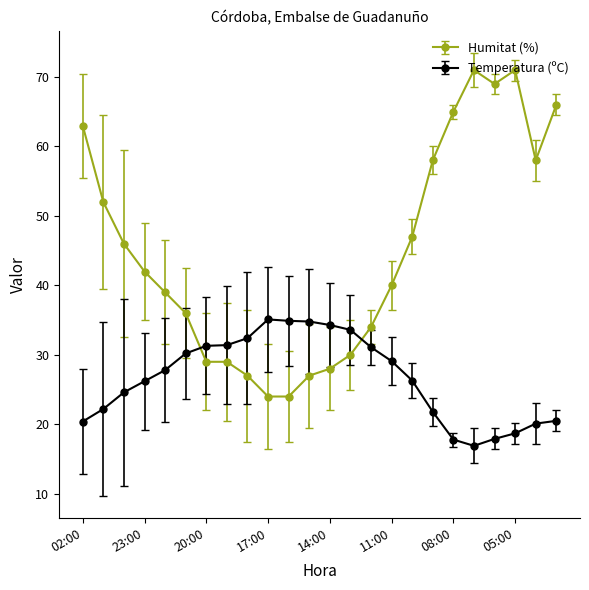

What is the value of the Temperatura (ºC) point at the 1st from the left?

20.4